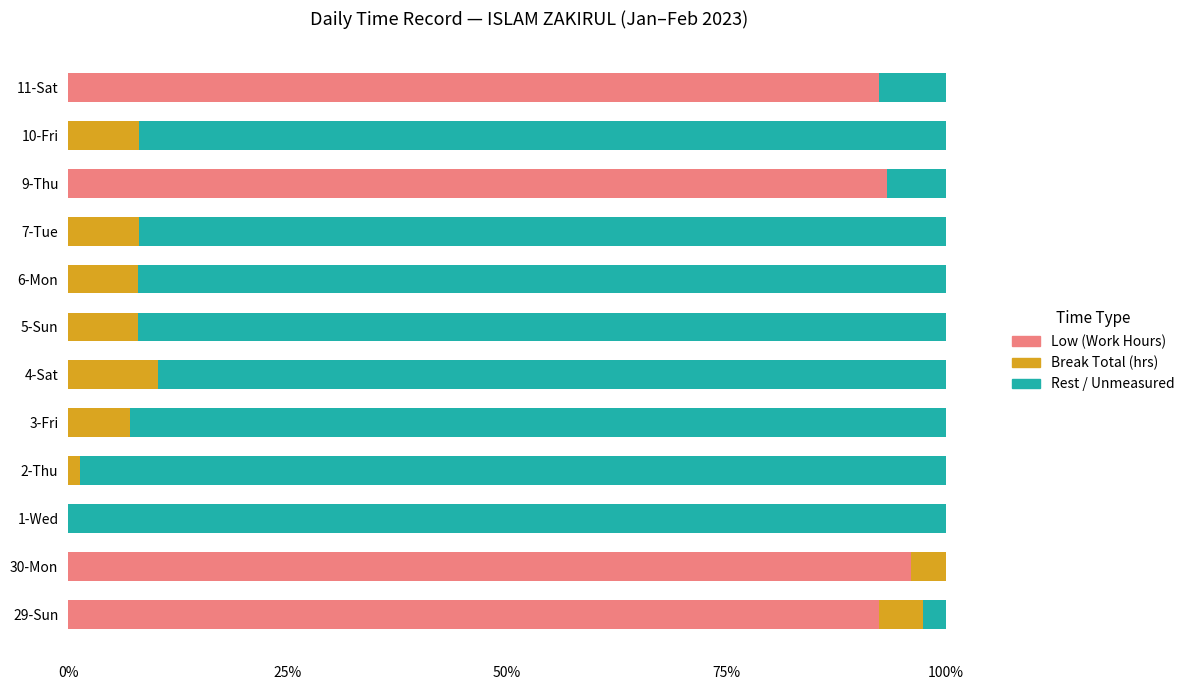

Which category has the highest value in the Low (Work Hours) series?

30-Mon